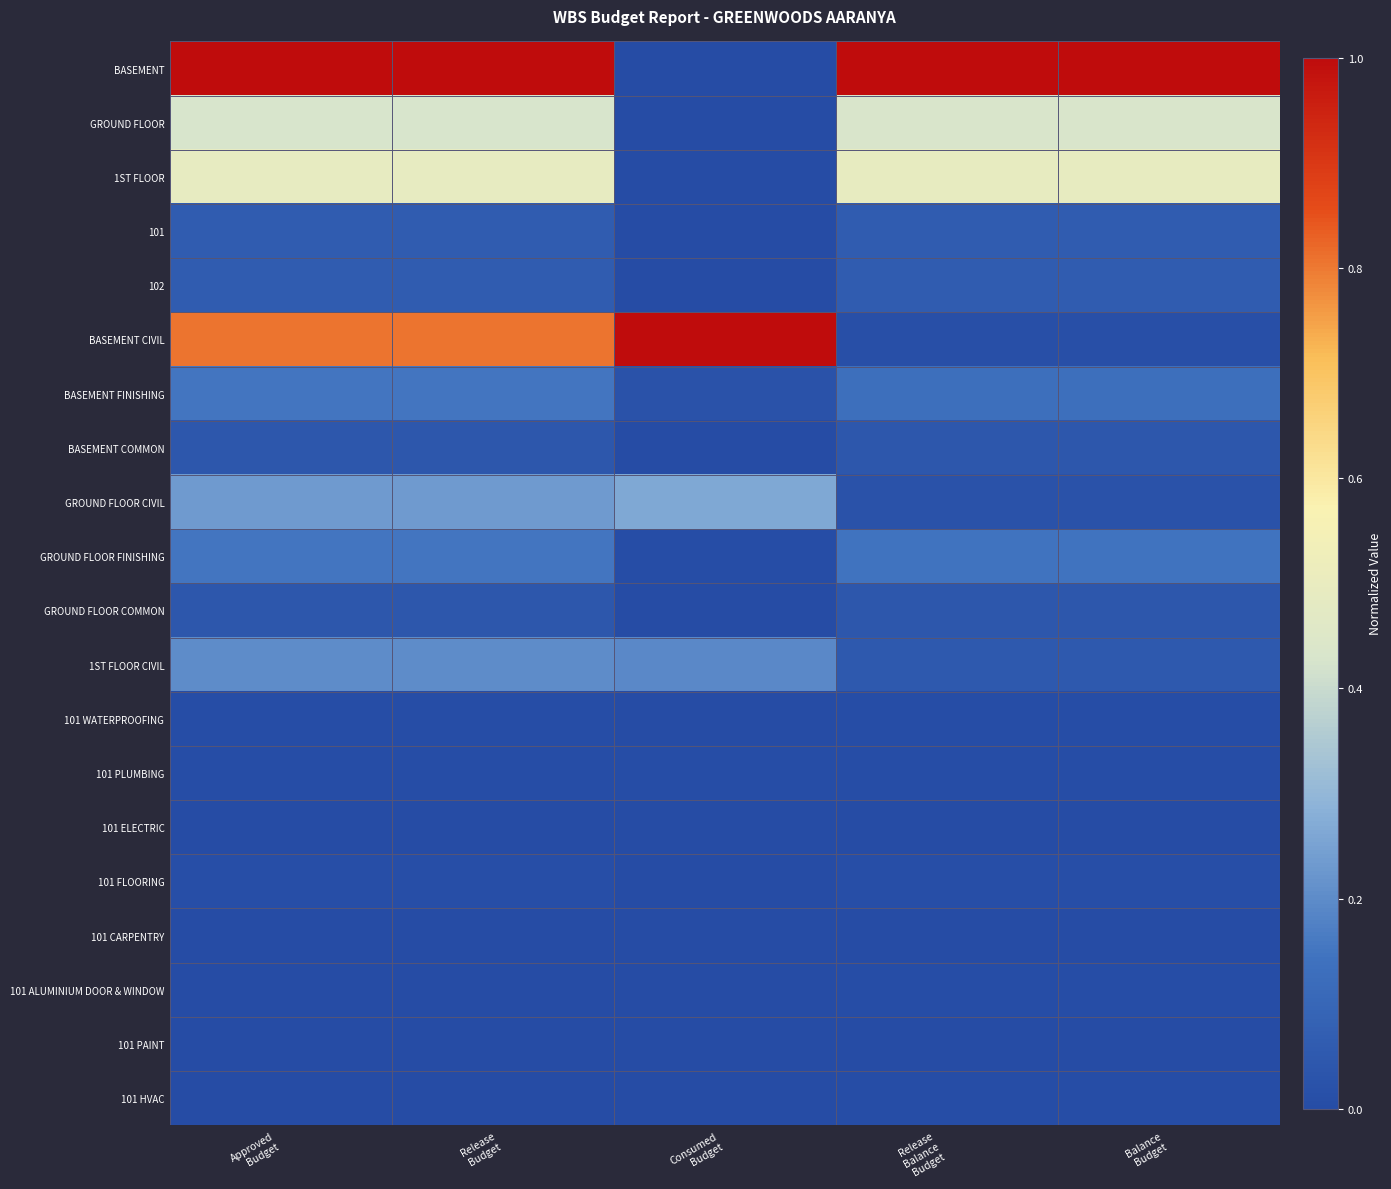

Reading right to left, what are all the values shown in this chart?

BASEMENT: Balance
Budget=1.0	Release
Balance
Budget=1.0	Consumed
Budget=0.0	Release
Budget=1.0	Approved
Budget=1.0
GROUND FLOOR: Balance
Budget=0.4	Release
Balance
Budget=0.4	Consumed
Budget=0.0	Release
Budget=0.4	Approved
Budget=0.4
1ST FLOOR: Balance
Budget=0.5	Release
Balance
Budget=0.5	Consumed
Budget=0.0	Release
Budget=0.5	Approved
Budget=0.5
101: Balance
Budget=0.1	Release
Balance
Budget=0.1	Consumed
Budget=0.0	Release
Budget=0.1	Approved
Budget=0.1
102: Balance
Budget=0.1	Release
Balance
Budget=0.1	Consumed
Budget=0.0	Release
Budget=0.1	Approved
Budget=0.1
BASEMENT CIVIL: Balance
Budget=0.0	Release
Balance
Budget=0.0	Consumed
Budget=1.0	Release
Budget=0.8	Approved
Budget=0.8
BASEMENT FINISHING: Balance
Budget=0.1	Release
Balance
Budget=0.1	Consumed
Budget=0.0	Release
Budget=0.2	Approved
Budget=0.2
BASEMENT COMMON: Balance
Budget=0.0	Release
Balance
Budget=0.0	Consumed
Budget=0.0	Release
Budget=0.0	Approved
Budget=0.0
GROUND FLOOR CIVIL: Balance
Budget=0.0	Release
Balance
Budget=0.0	Consumed
Budget=0.3	Release
Budget=0.2	Approved
Budget=0.2
GROUND FLOOR FINISHING: Balance
Budget=0.1	Release
Balance
Budget=0.1	Consumed
Budget=0.0	Release
Budget=0.2	Approved
Budget=0.2
GROUND FLOOR COMMON: Balance
Budget=0.0	Release
Balance
Budget=0.0	Consumed
Budget=0.0	Release
Budget=0.0	Approved
Budget=0.0
1ST FLOOR CIVIL: Balance
Budget=0.0	Release
Balance
Budget=0.0	Consumed
Budget=0.2	Release
Budget=0.2	Approved
Budget=0.2
101 WATERPROOFING: Balance
Budget=0.0	Release
Balance
Budget=0.0	Consumed
Budget=0.0	Release
Budget=0.0	Approved
Budget=0.0
101 PLUMBING: Balance
Budget=0.0	Release
Balance
Budget=0.0	Consumed
Budget=0.0	Release
Budget=0.0	Approved
Budget=0.0
101 ELECTRIC: Balance
Budget=0.0	Release
Balance
Budget=0.0	Consumed
Budget=0.0	Release
Budget=0.0	Approved
Budget=0.0
101 FLOORING: Balance
Budget=0.0	Release
Balance
Budget=0.0	Consumed
Budget=0.0	Release
Budget=0.0	Approved
Budget=0.0
101 CARPENTRY: Balance
Budget=0.0	Release
Balance
Budget=0.0	Consumed
Budget=0.0	Release
Budget=0.0	Approved
Budget=0.0
101 ALUMINIUM DOOR & WINDOW: Balance
Budget=0.0	Release
Balance
Budget=0.0	Consumed
Budget=0.0	Release
Budget=0.0	Approved
Budget=0.0
101 PAINT: Balance
Budget=0.0	Release
Balance
Budget=0.0	Consumed
Budget=0.0	Release
Budget=0.0	Approved
Budget=0.0
101 HVAC: Balance
Budget=0.0	Release
Balance
Budget=0.0	Consumed
Budget=0.0	Release
Budget=0.0	Approved
Budget=0.0